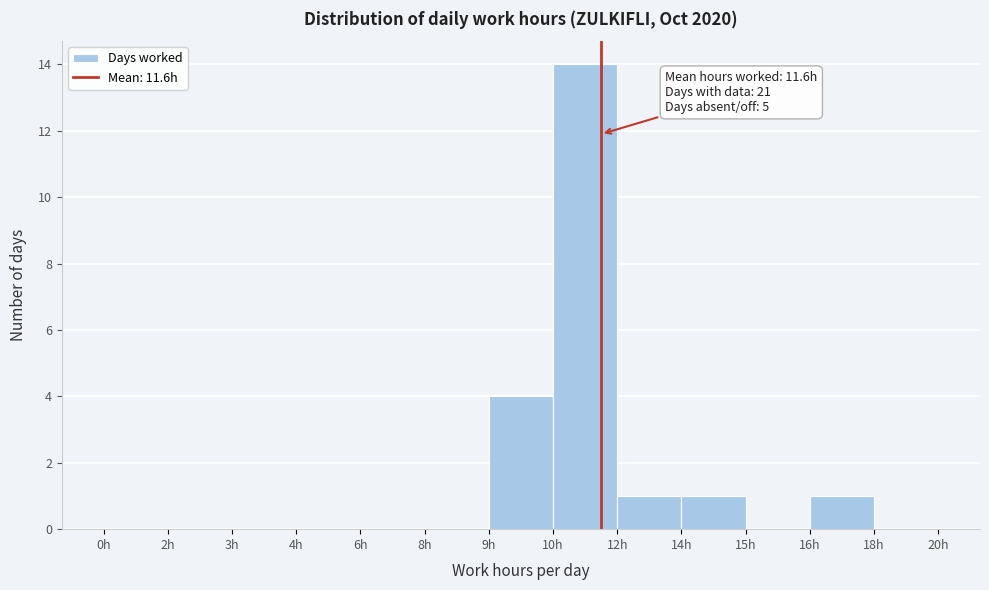

Reading left to right, what are all the values shown in this chart?

0h=0	2h=0	3h=0	4h=0	6h=0	8h=0	9h=4	10h=14	12h=1	14h=1	15h=0	16h=1	18h=0